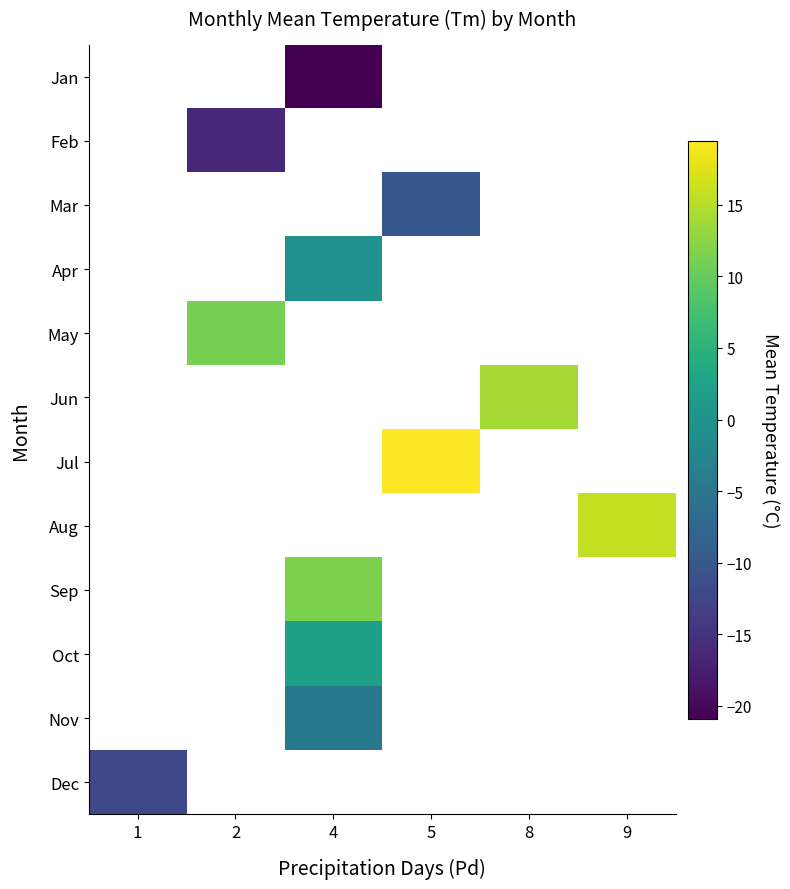

What is the minimum value shown in the chart?

-20.9